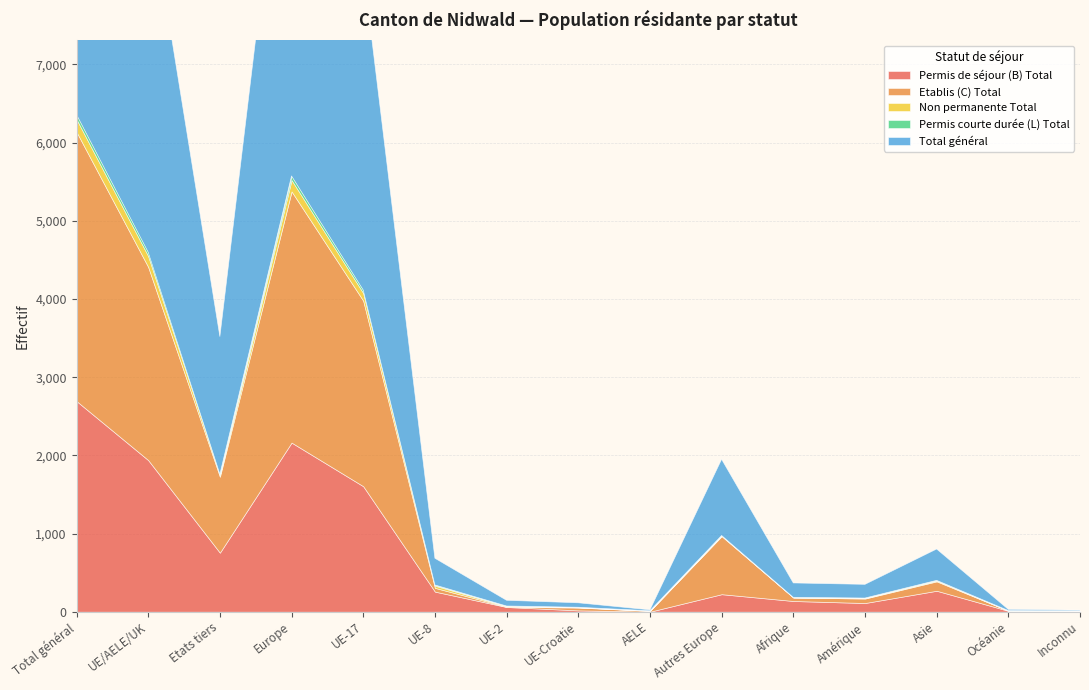

In Total général, how many points are lower than both neighbors (excluding endpoints)?

3